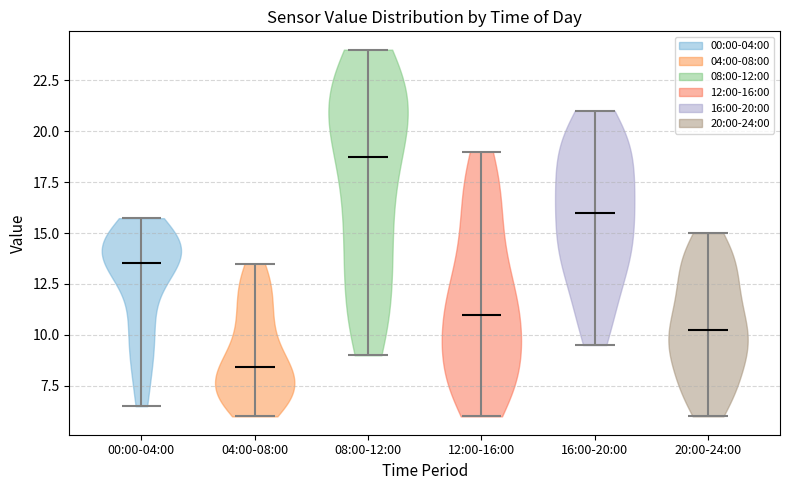

Reading left to right, read every violin against the y-axis: where its median line is, and the lowest and highest points it reaches. The values are not printed on the chart, so give them approximately, as read against the axis.

00:00-04:00: median line 13.5, lowest point 6.5, highest point 15.5
04:00-08:00: median line 8.5, lowest point 6.0, highest point 13.5
08:00-12:00: median line 19.0, lowest point 9.0, highest point 24.0
12:00-16:00: median line 11.0, lowest point 6.0, highest point 19.0
16:00-20:00: median line 16.0, lowest point 9.5, highest point 21.0
20:00-24:00: median line 10.5, lowest point 6.0, highest point 15.0